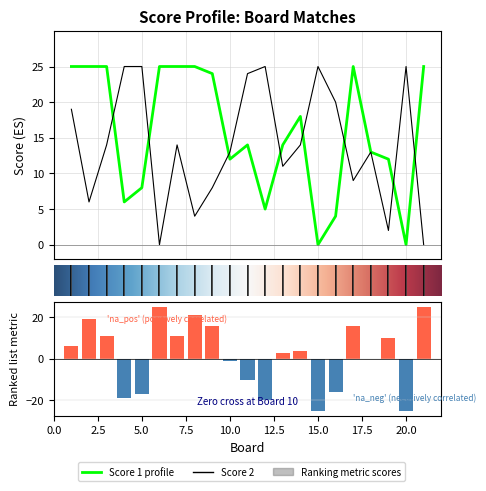

What is the difference between the maximum and minimum values in the Score 1 series?

25